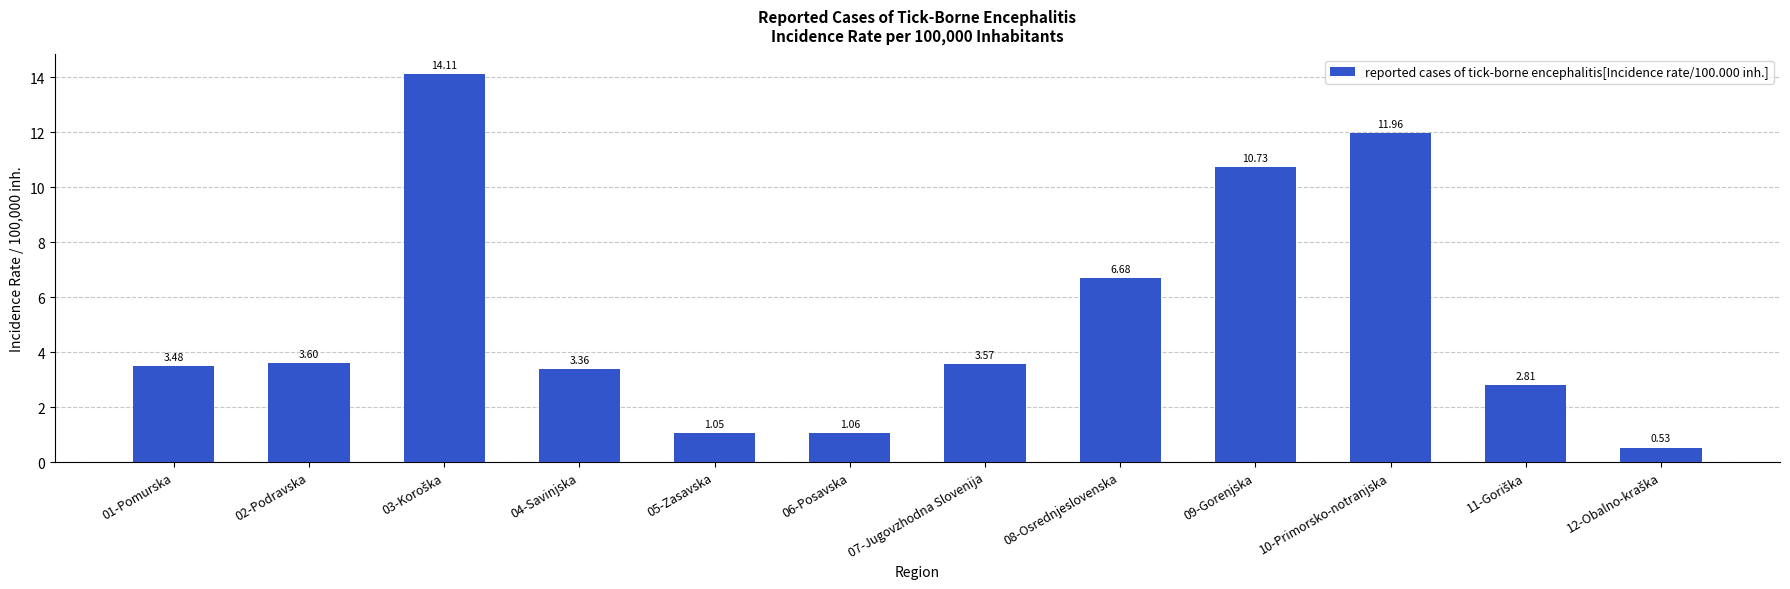

What is the label of the 8th bar from the left?

08-Osrednjeslovenska